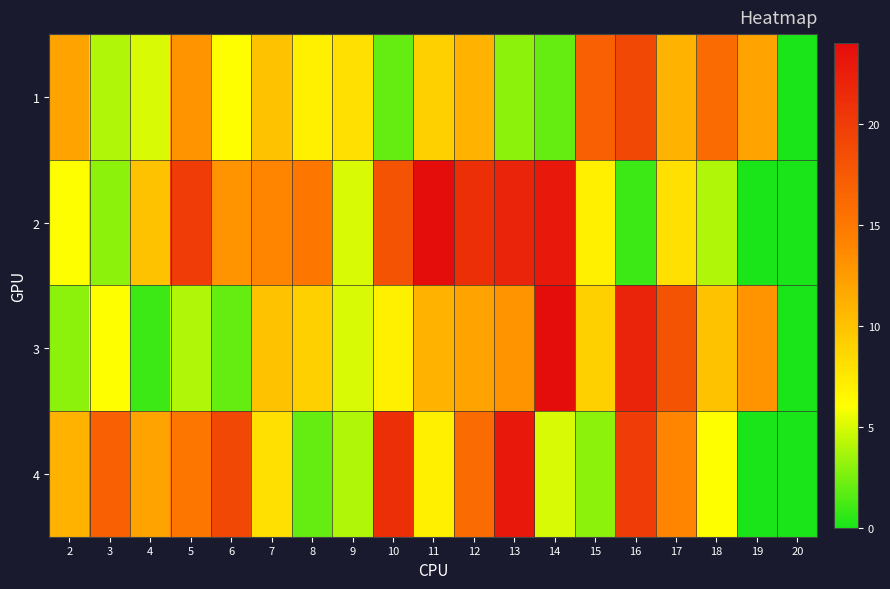

Rank the series by their average value, from lowest to highest.

1, 3, 4, 2